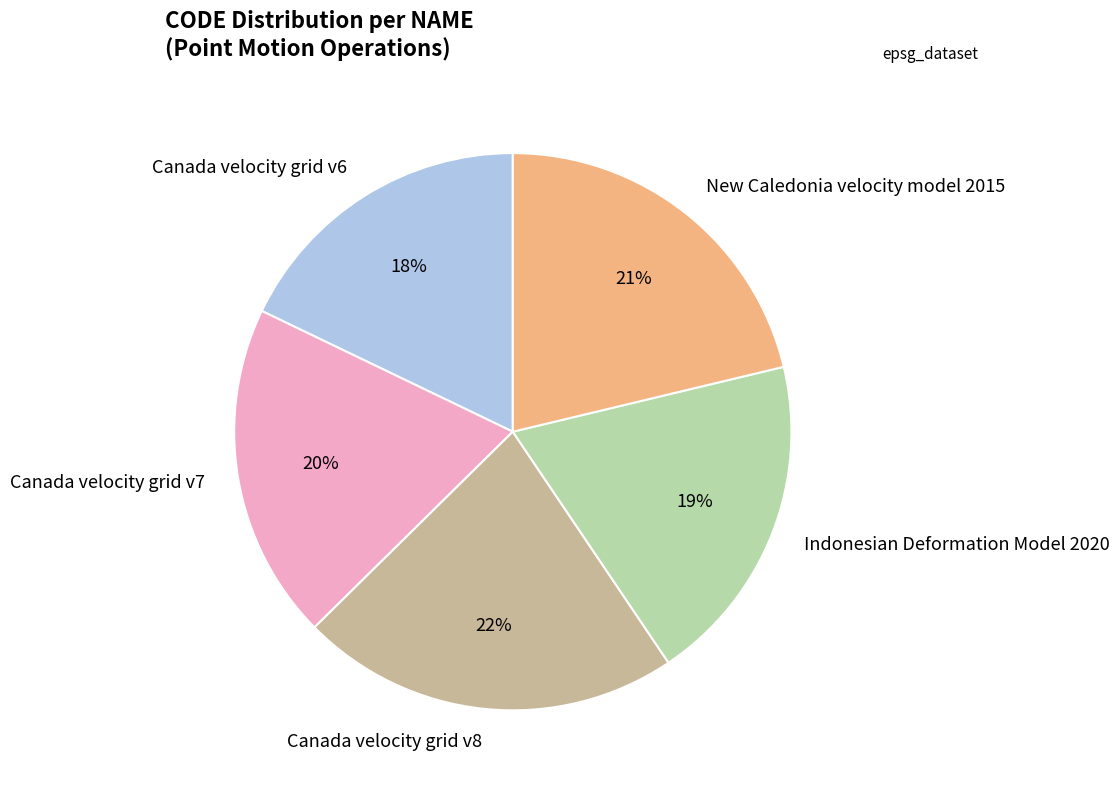

Which category has the smallest portion of the pie?

Canada velocity grid v6